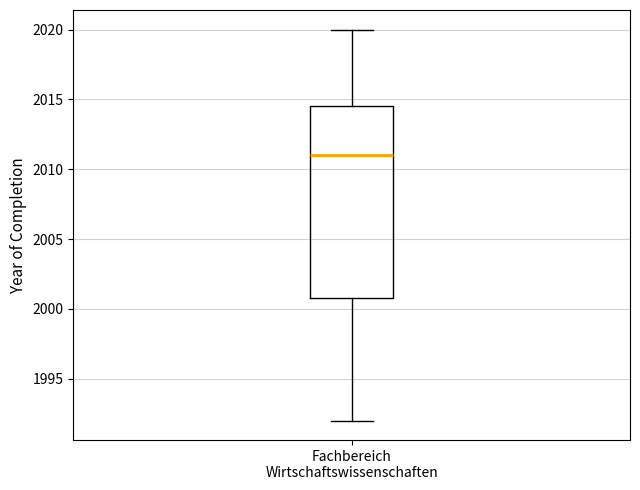

Where does the median line of the box for Fachbereich Wirtschaftswissenschaften sit on the y-axis? The values are not printed on the chart, so give them approximately, as read against the axis.

2011.0